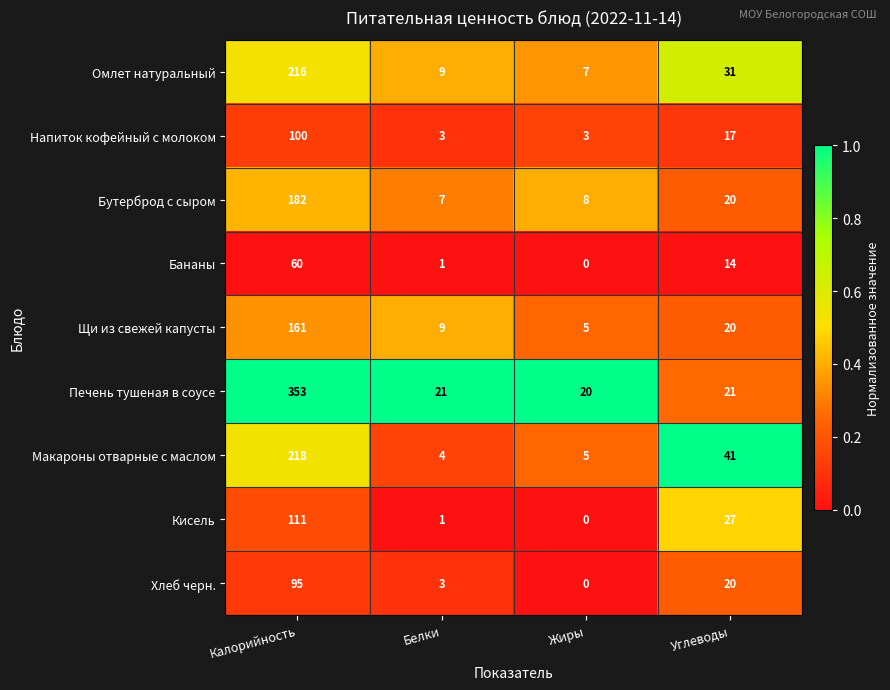

List the series in order of their peak value, lowest first.

Бананы, Хлеб черн., Напиток кофейный с молоком, Кисель, Щи из свежей капусты, Бутерброд с сыром, Омлет натуральный, Макароны отварные с маслом, Печень тушеная в соусе